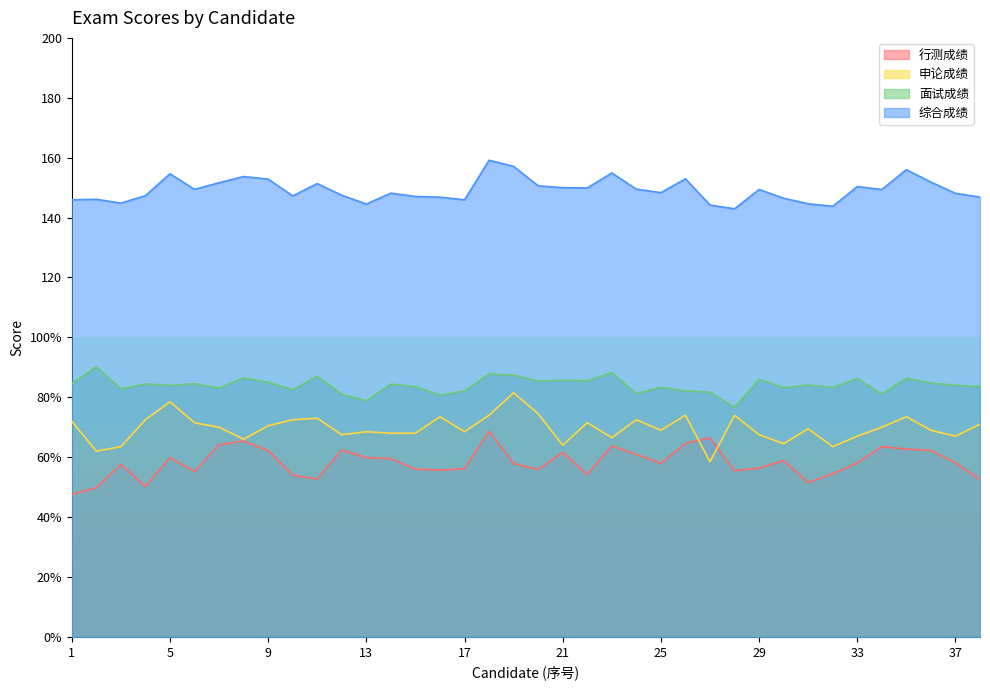

How many data points does each series have?

38